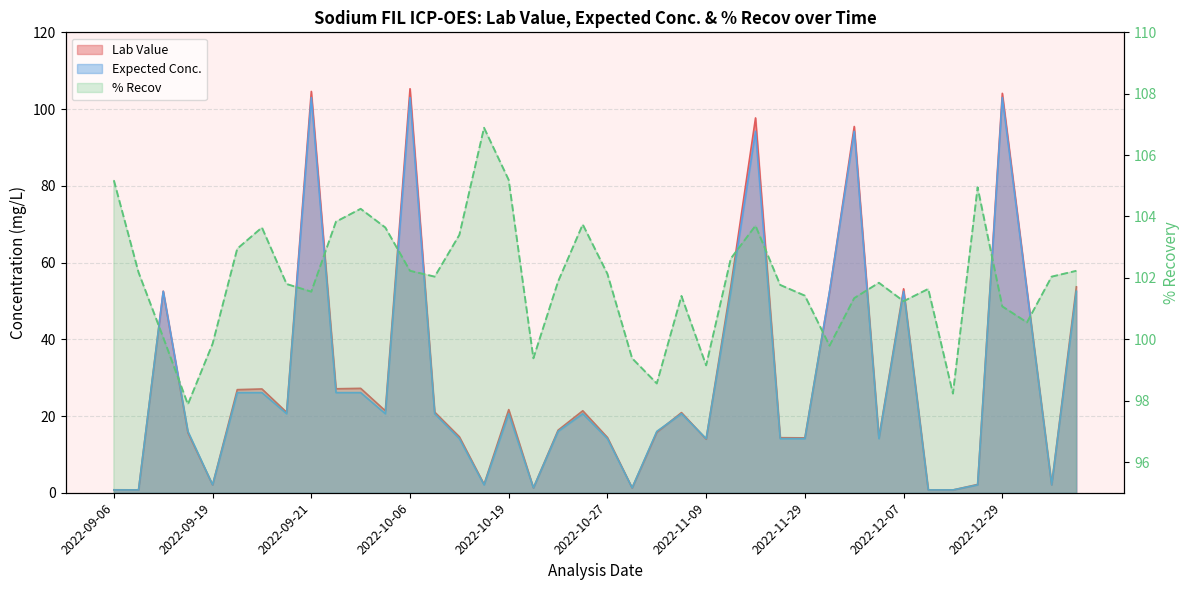

The Lab Value series shows 0.7 at 2022-09-08. True or false?

True